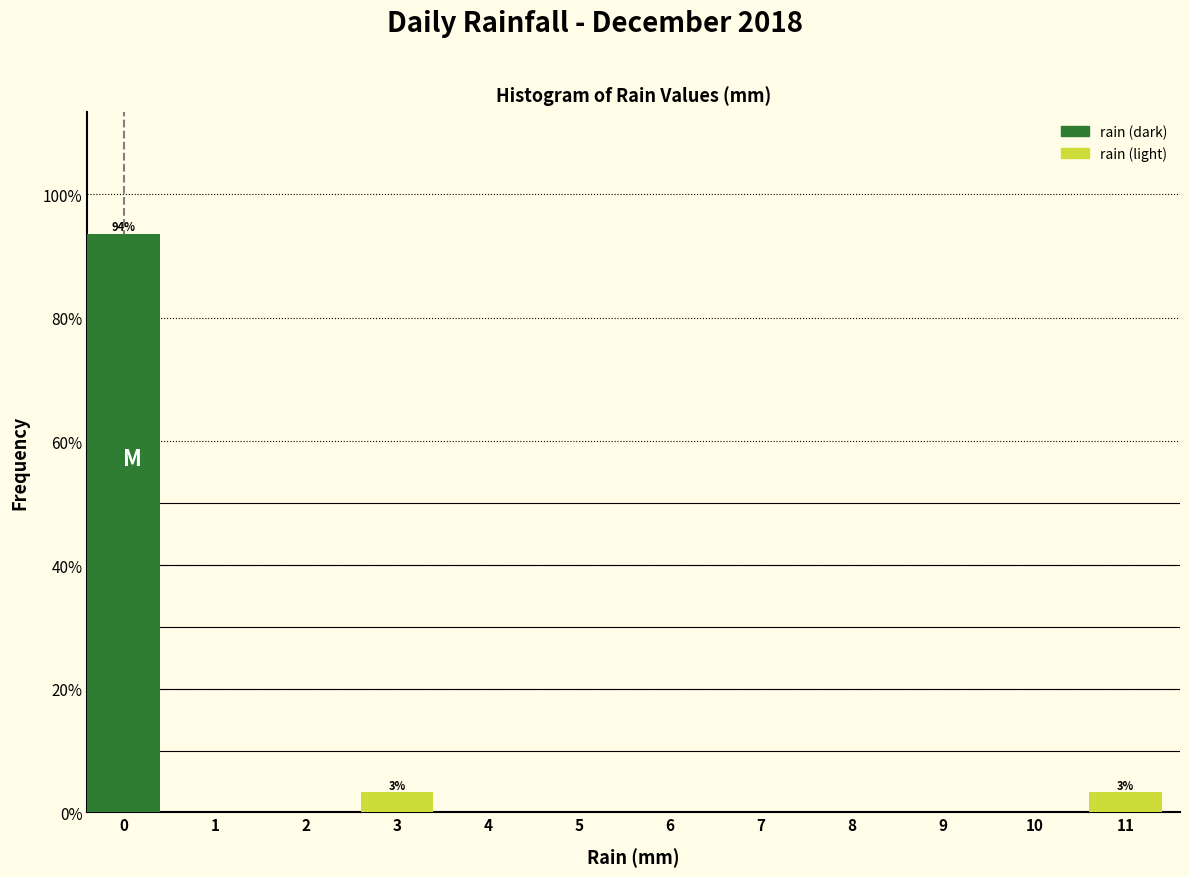

Reading left to right, what are all the values shown in this chart?

0=93.5	1=0.0	2=0.0	3=3.2	4=0.0	5=0.0	6=0.0	7=0.0	8=0.0	9=0.0	10=0.0	11=3.2